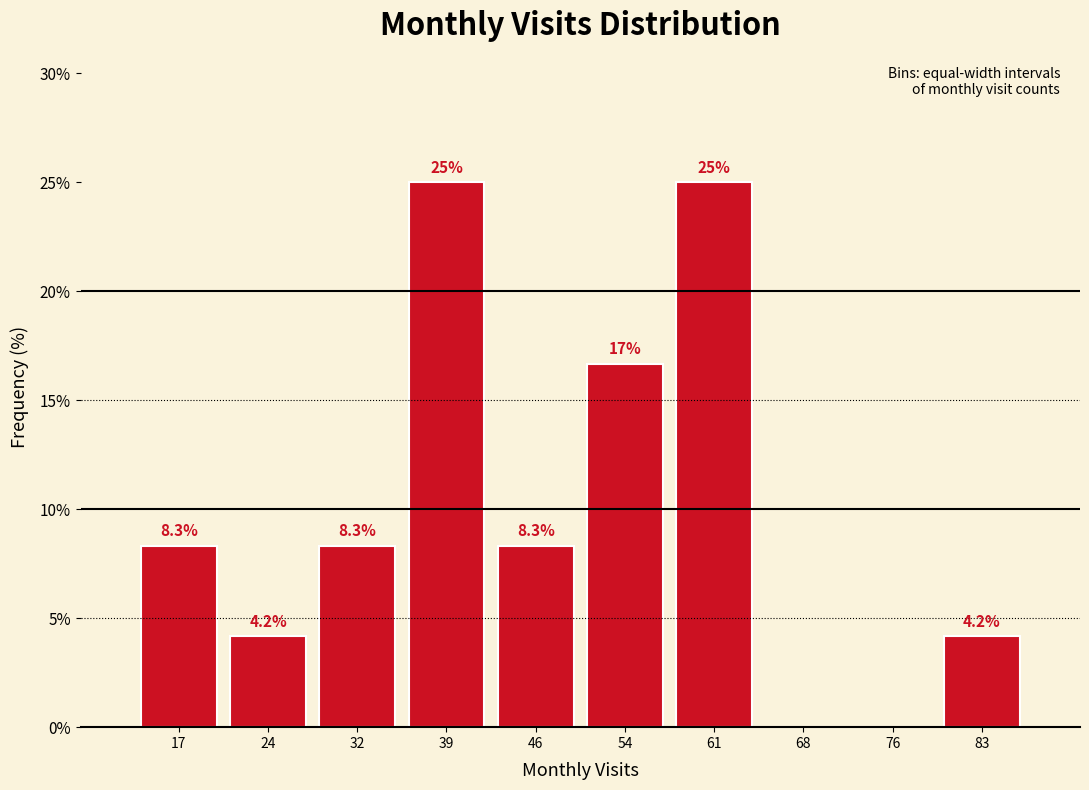

Reading left to right, list all the values displayed in this chart.

17=8.3	24=4.2	32=8.3	39=25.0	46=8.3	54=16.7	61=25.0	68=0.0	76=0.0	83=4.2